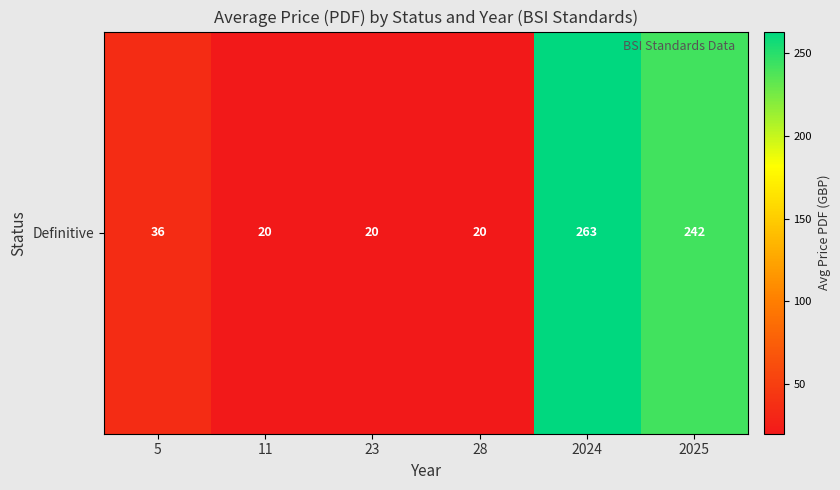

What is the difference between the values at 28 and 2024?

243.0